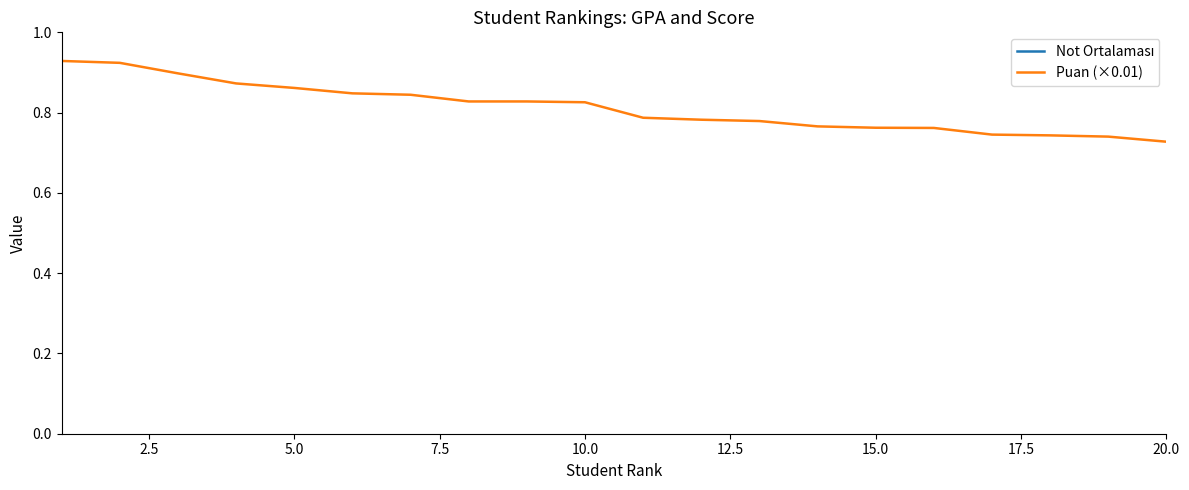

What is the sum of all Puan (×0.01) values?

16.3